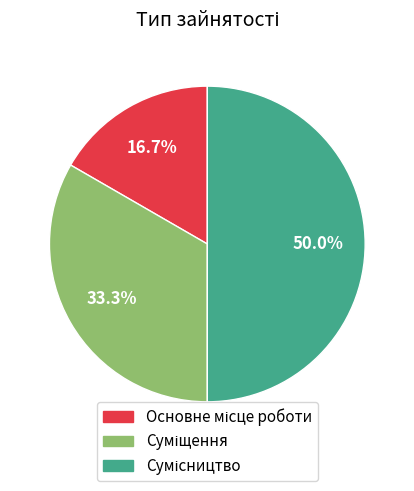

Is there any slice that represents more than half of the pie?

No